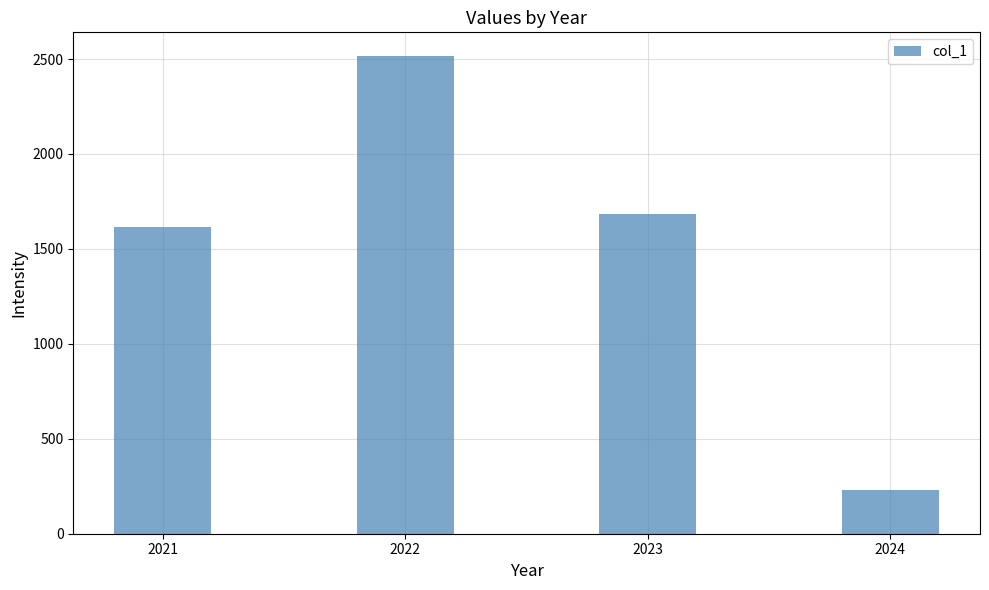

The value at 2023 is 1685. True or false?

True